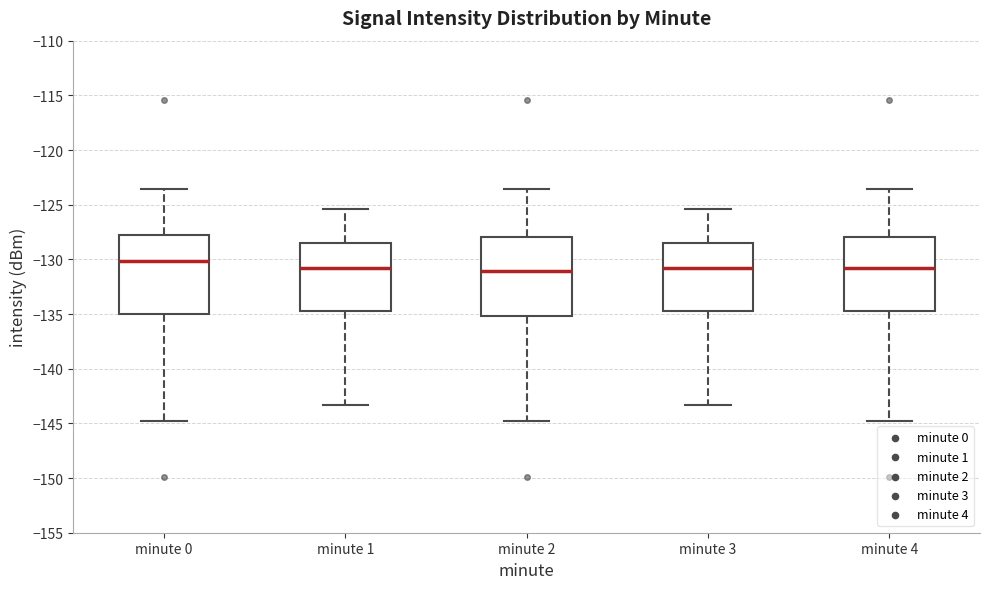

Reading left to right, transcribe this box plot: for each box, give where its median line is, the range the box spans, and where its two whiskers end, as read against the y-axis. The values are not printed on the chart, so give them approximately, as read against the axis.

minute 0: median -130.0, box -135.0 to -128.0, whiskers -145.0 to -123.5
minute 1: median -131.0, box -135.0 to -128.5, whiskers -143.5 to -125.5
minute 2: median -131.0, box -135.0 to -128.0, whiskers -145.0 to -123.5
minute 3: median -131.0, box -135.0 to -128.5, whiskers -143.5 to -125.5
minute 4: median -131.0, box -135.0 to -128.0, whiskers -145.0 to -123.5